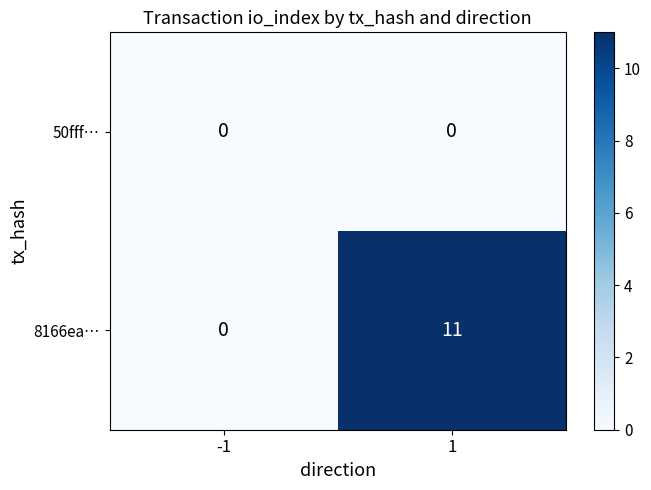

What is the average value of the 8166ea… series?

6